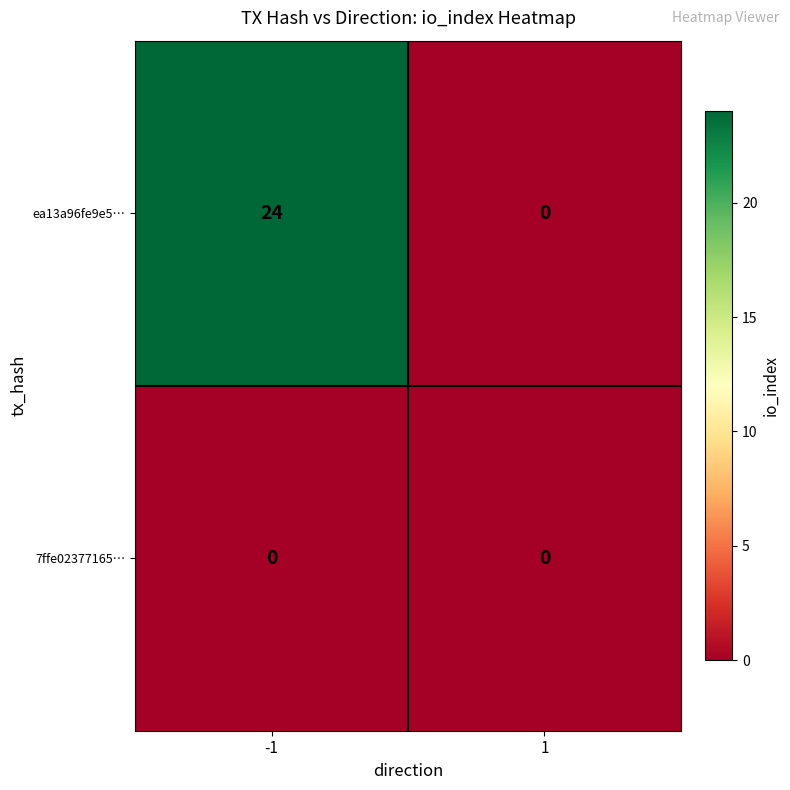

At how many categories does at least one series exceed 14?

1